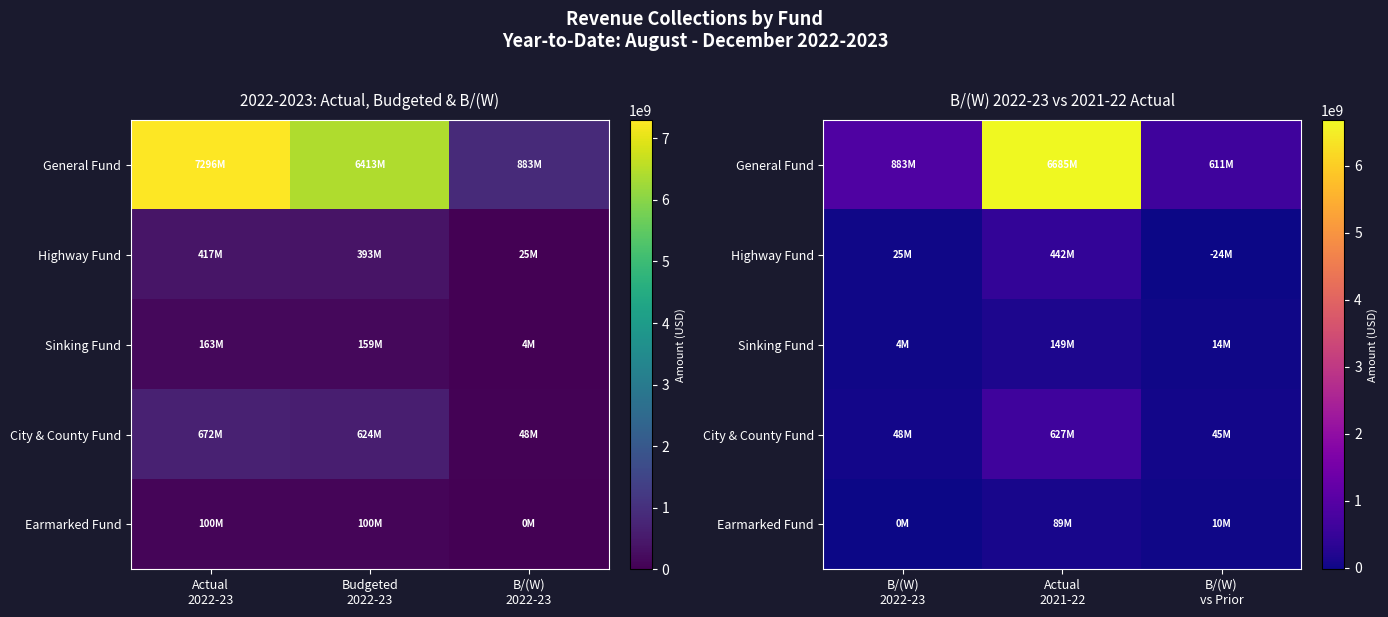

How many data points in Highway Fund are above 24585000?

1